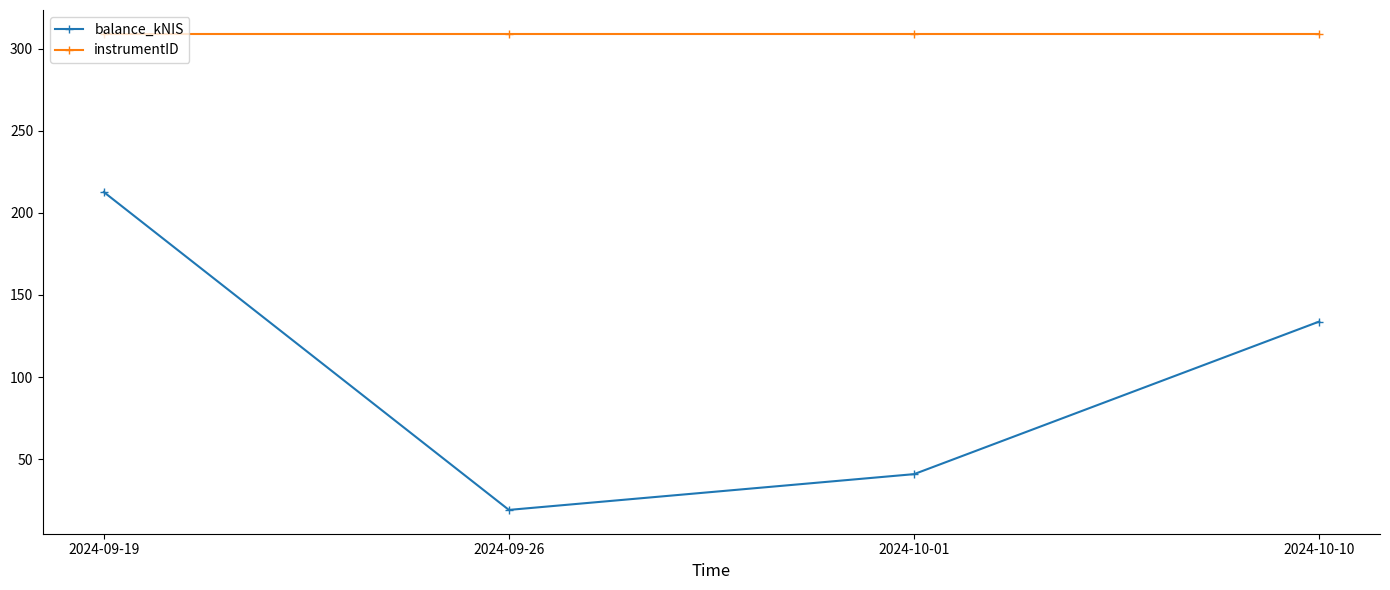

How many series are shown in this chart?

2